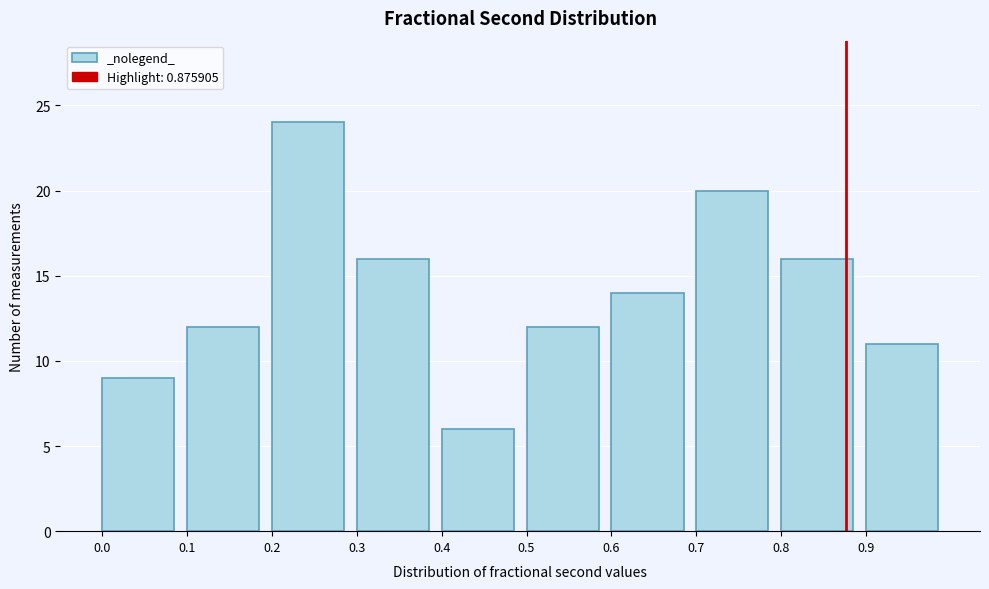

Reading left to right, transcribe this chart: for each bar, give the range it covers on the x-axis and its height. The values are not printed on the chart, so give them approximately, as read against the axis.

0.0 to 0.1: 9
0.1 to 0.2: 12
0.2 to 0.3: 24
0.3 to 0.4: 16
0.4 to 0.5: 6
0.5 to 0.6: 12
0.6 to 0.7: 14
0.7 to 0.8: 20
0.8 to 0.9: 16
0.9 to 1.0: 11